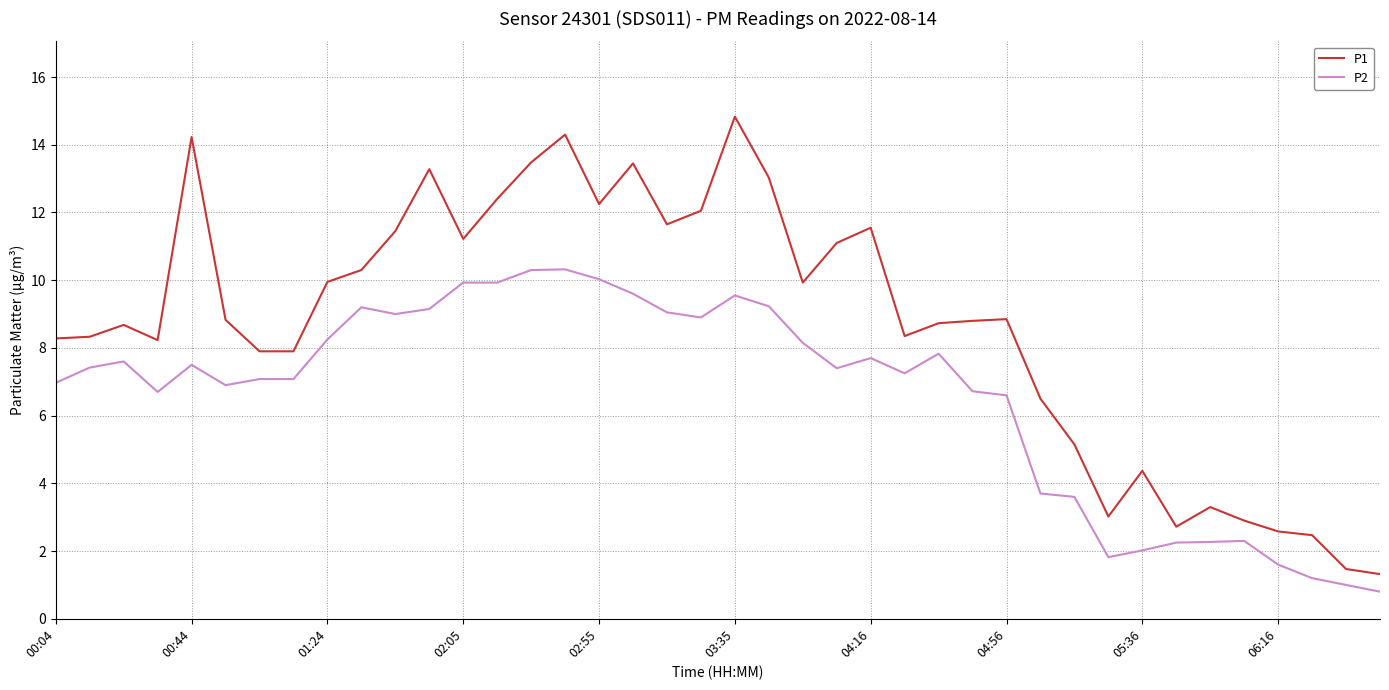

Which series has the widest spread of values?

P1